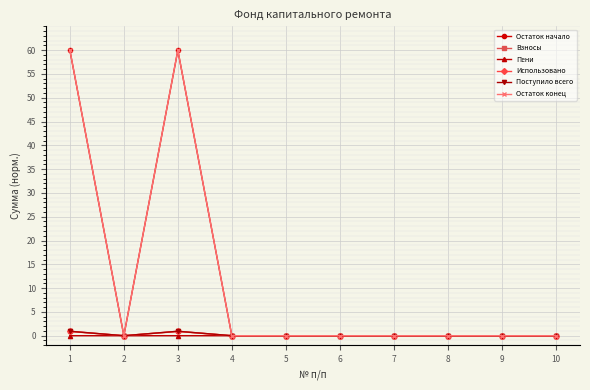

Where is the first local maximum for Остаток конец?

3